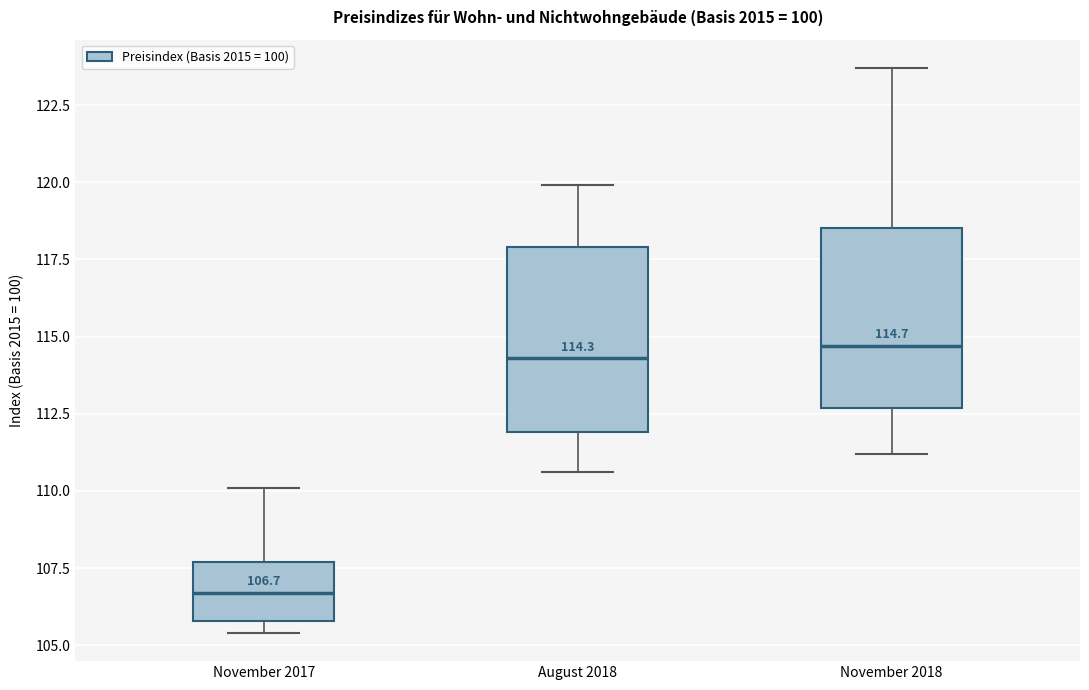

Which box's median line is the lowest?

November 2017